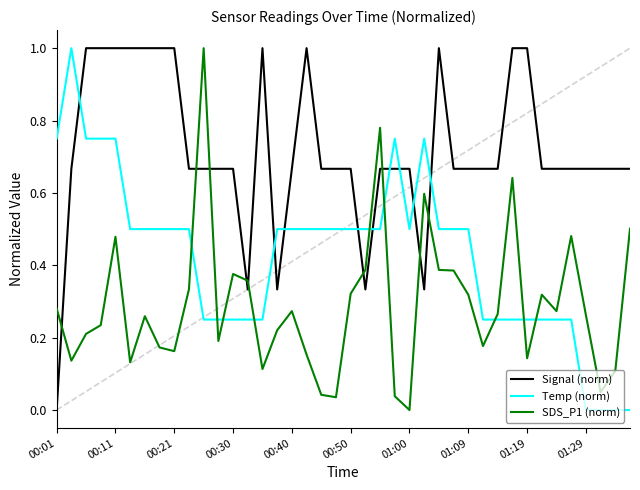

What is the highest value of the Temp (norm) series?

1.0